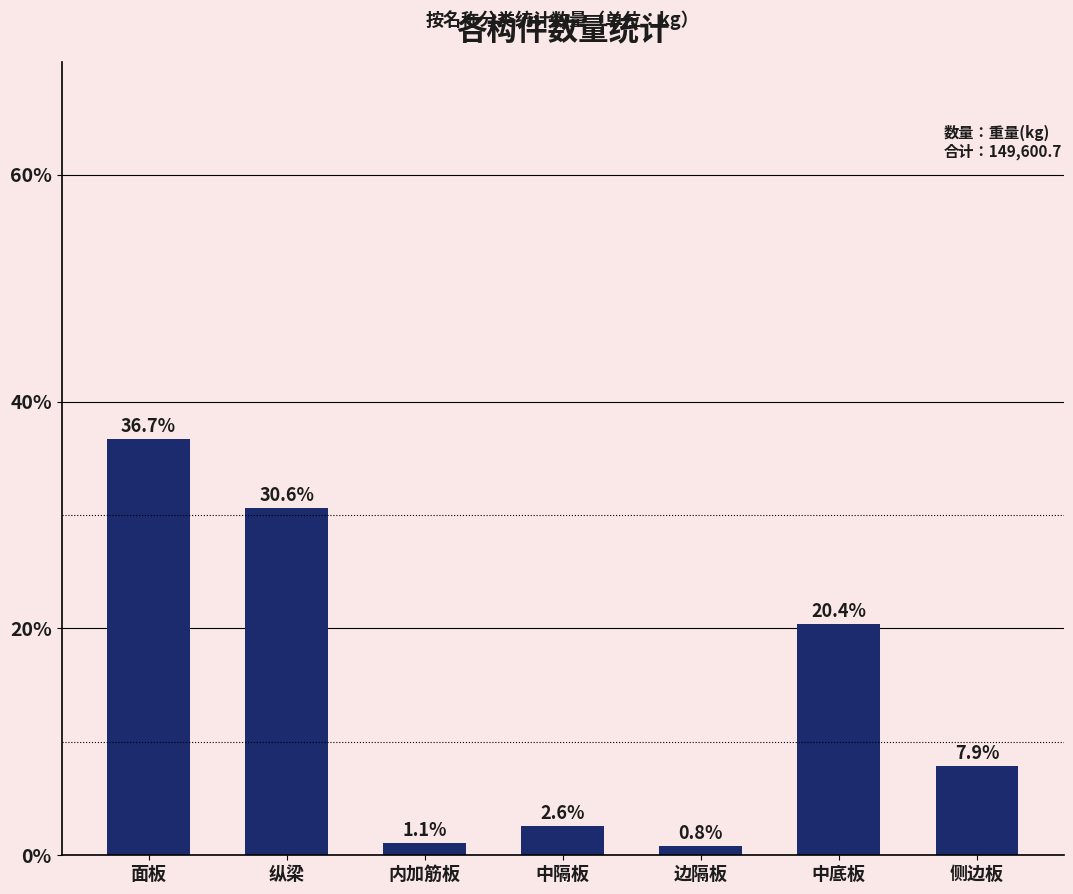

What position from the right is 纵梁?

6